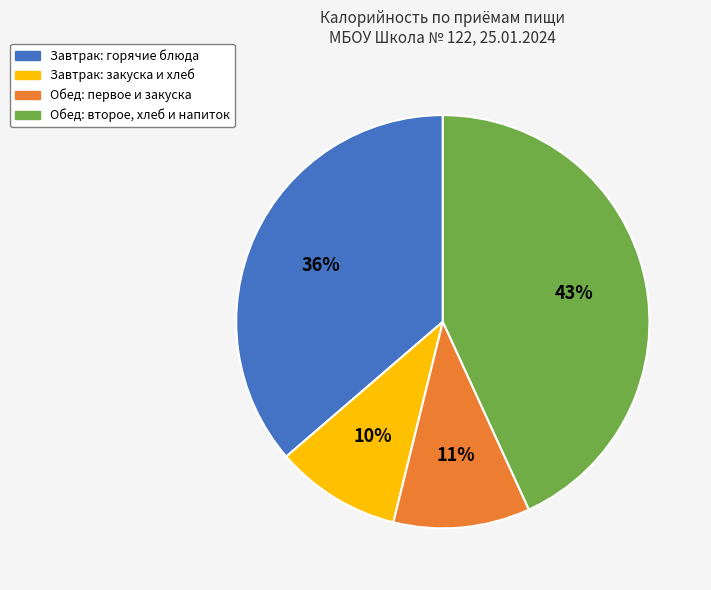

What is the largest slice in the pie chart?

Обед: второе, хлеб и напиток